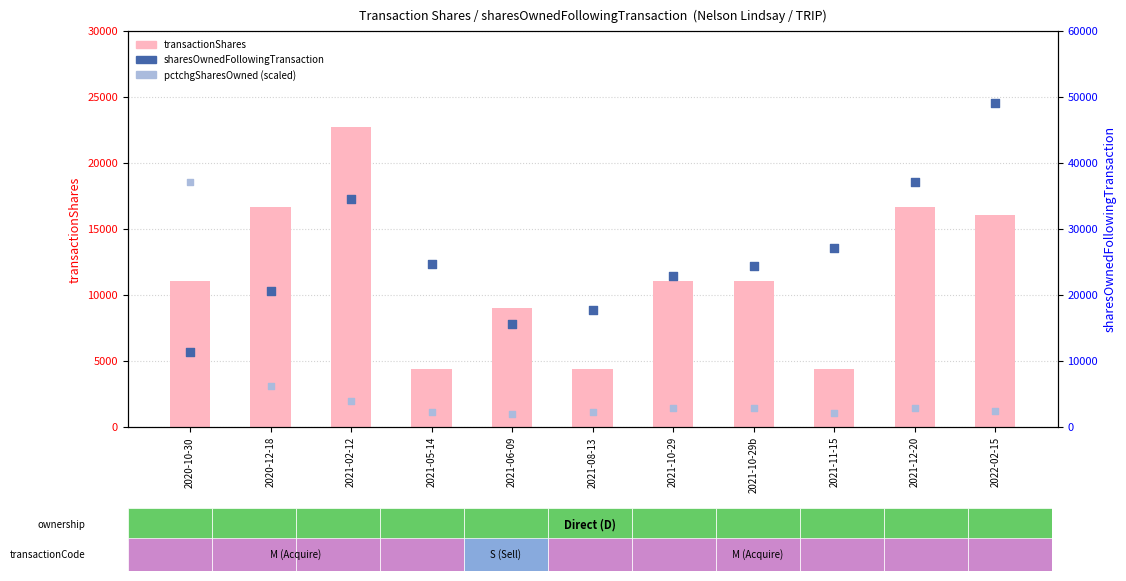

Is the value of transactionShares at 2021-11-15 greater than the value of pctchgSharesOwned (scaled) at 2021-06-09?

Yes